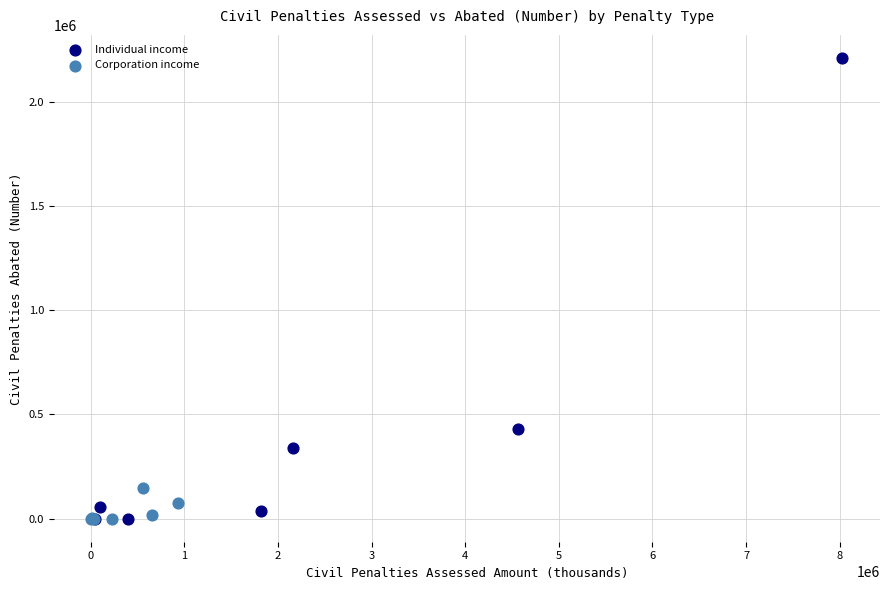

What are all the series names shown in the legend?

Individual income, Corporation income